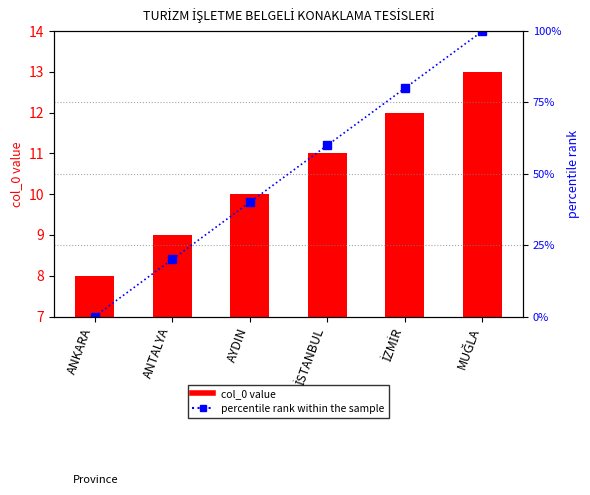

What is the spread (max minus min) of values at AYDIN?

30